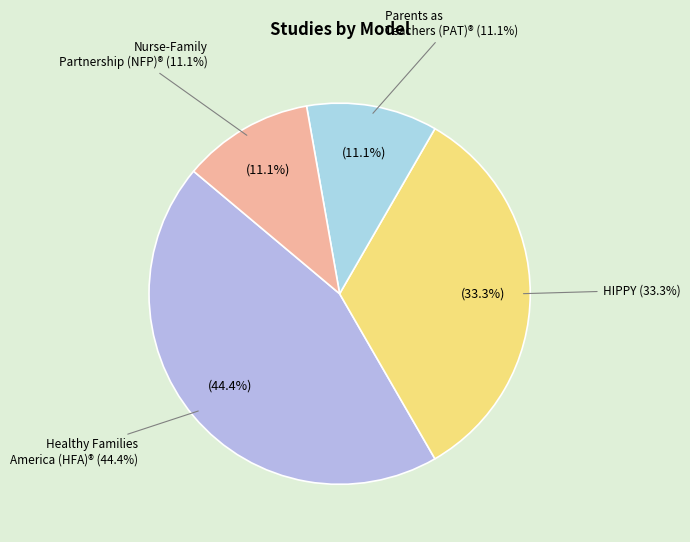

Does any single category account for the majority?

No